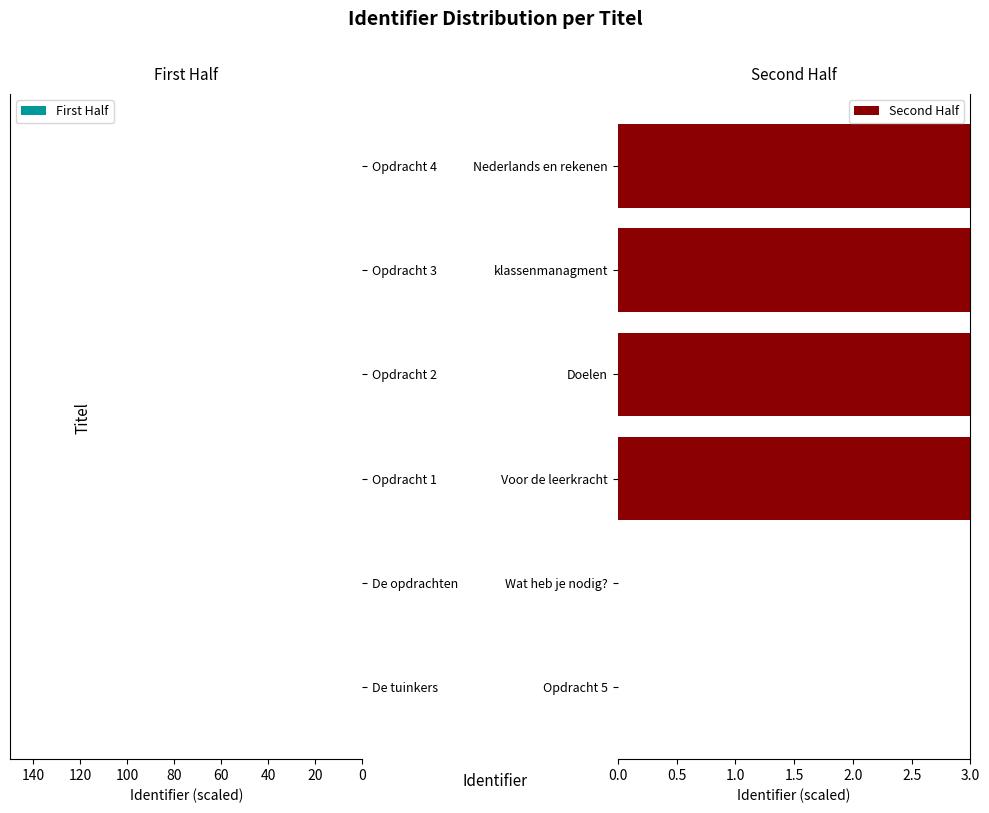

Which series has the largest total across all categories?

Second Half